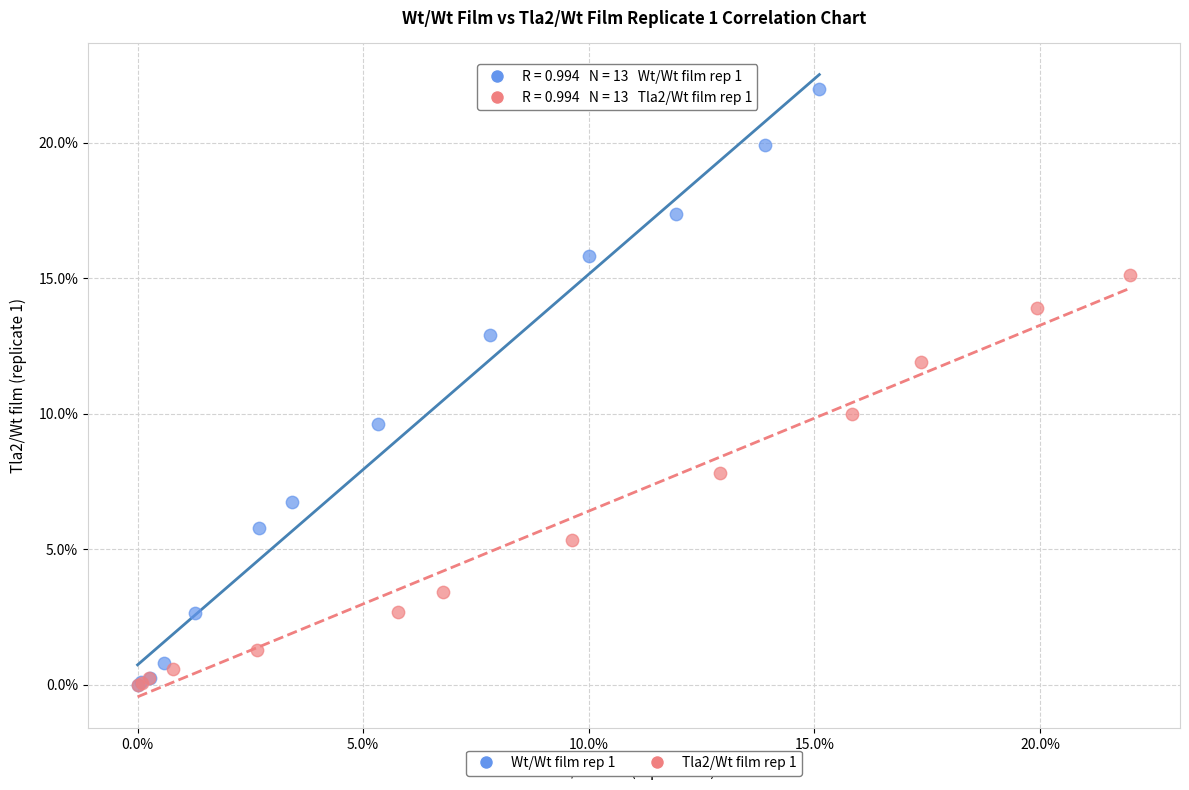

Which series reaches the maximum Y coordinate?

Wt/Wt film rep 1